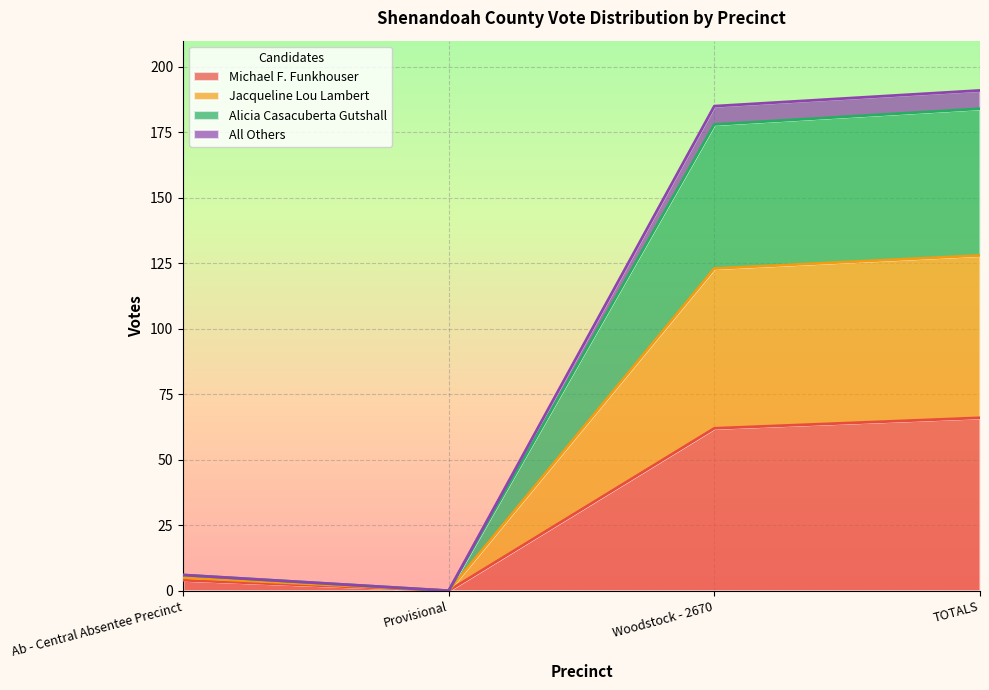

What position from the left is TOTALS?

4